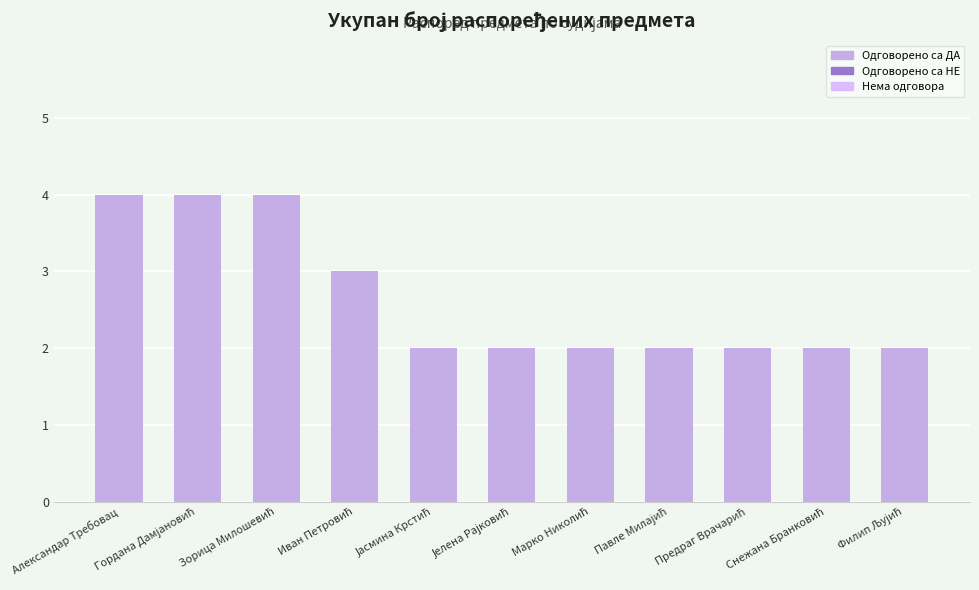

What is the sum of all values?

29